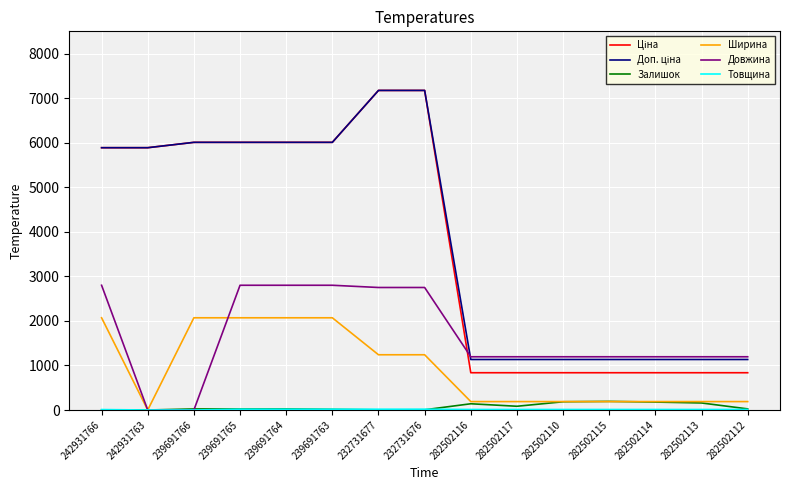

What is the greatest value displayed?

7173.5